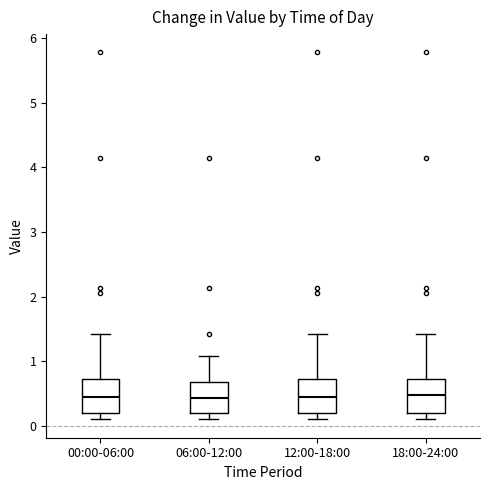

Reading left to right, read every box against the y-axis: the position of its median line, the range the box covers, and the ends of its whiskers. The values are not printed on the chart, so give them approximately, as read against the axis.

00:00-06:00: median 0.5, box 0.2 to 0.7, whiskers 0.1 to 1.4
06:00-12:00: median 0.4, box 0.2 to 0.7, whiskers 0.1 to 1.1
12:00-18:00: median 0.5, box 0.2 to 0.7, whiskers 0.1 to 1.4
18:00-24:00: median 0.5, box 0.2 to 0.7, whiskers 0.1 to 1.4